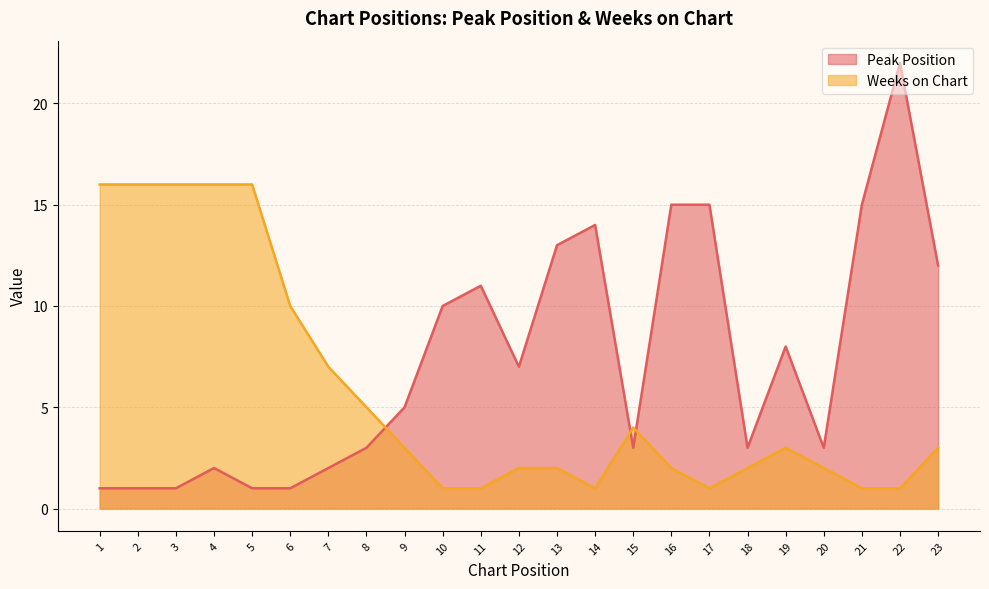

How many distinct data groups are displayed?

2